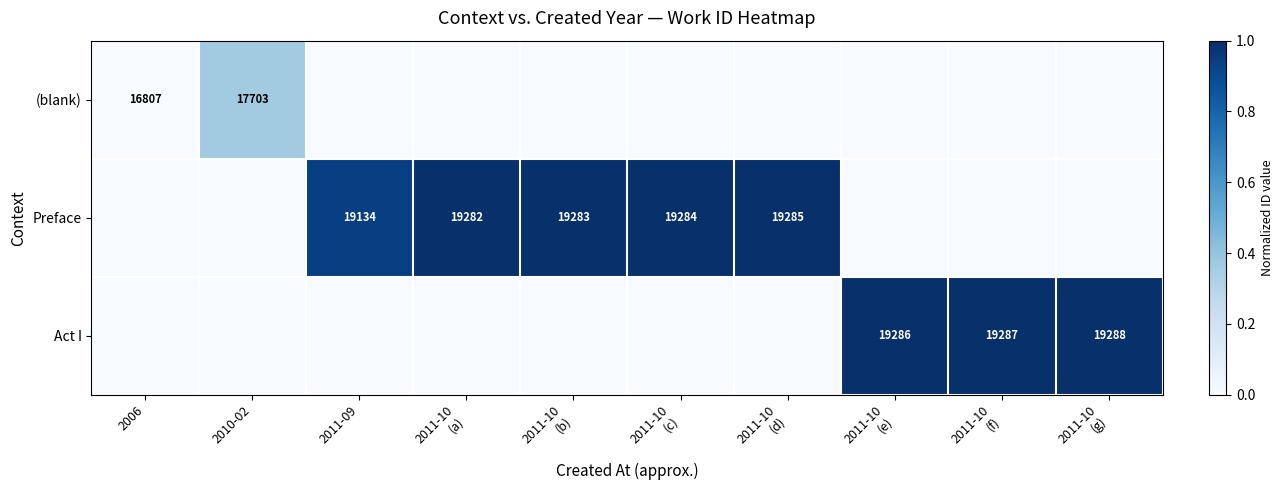

List the labels in order of (blank) value, largest first.

2010-02, 2006, 2011-09, 2011-10 (a), 2011-10 (b), 2011-10 (c), 2011-10 (d), 2011-10 (e), 2011-10 (f), 2011-10 (g)